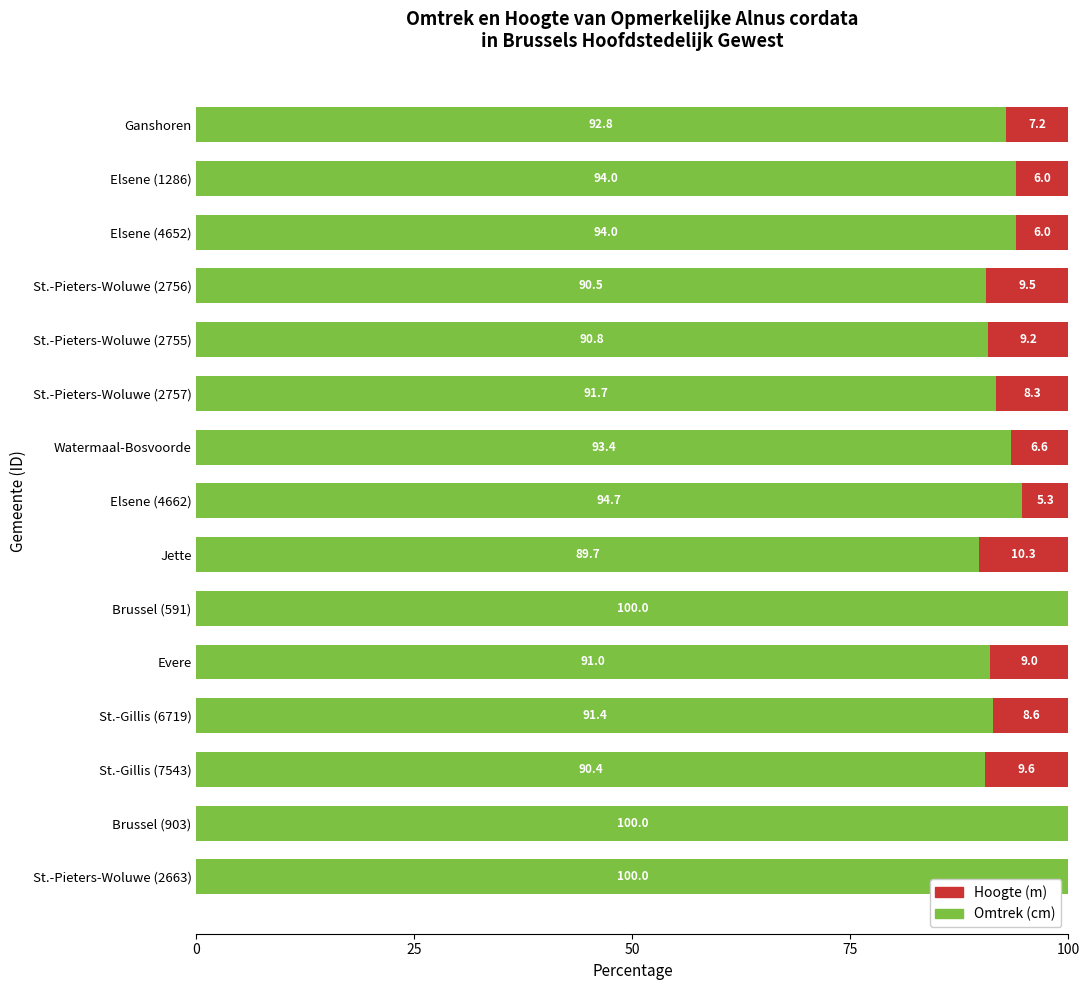

How many data points does each series have?

15